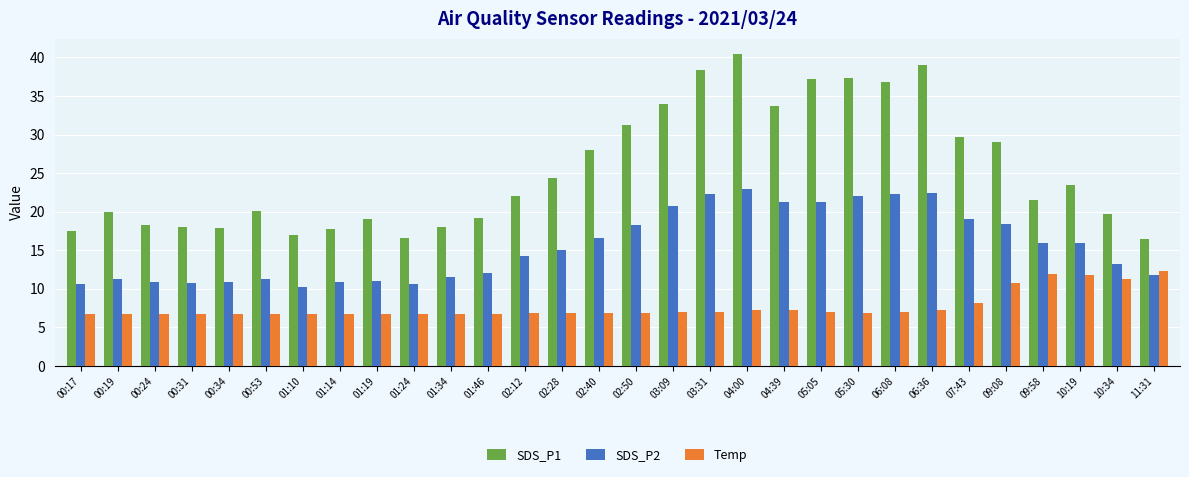

What is the greatest value displayed?

40.4